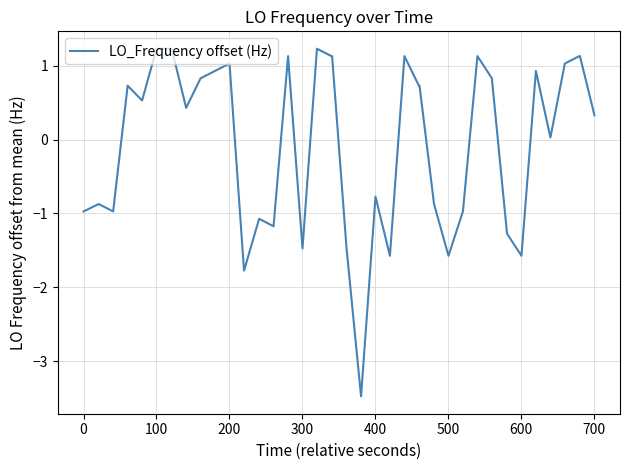

What is the maximum value shown in the chart?

1.2